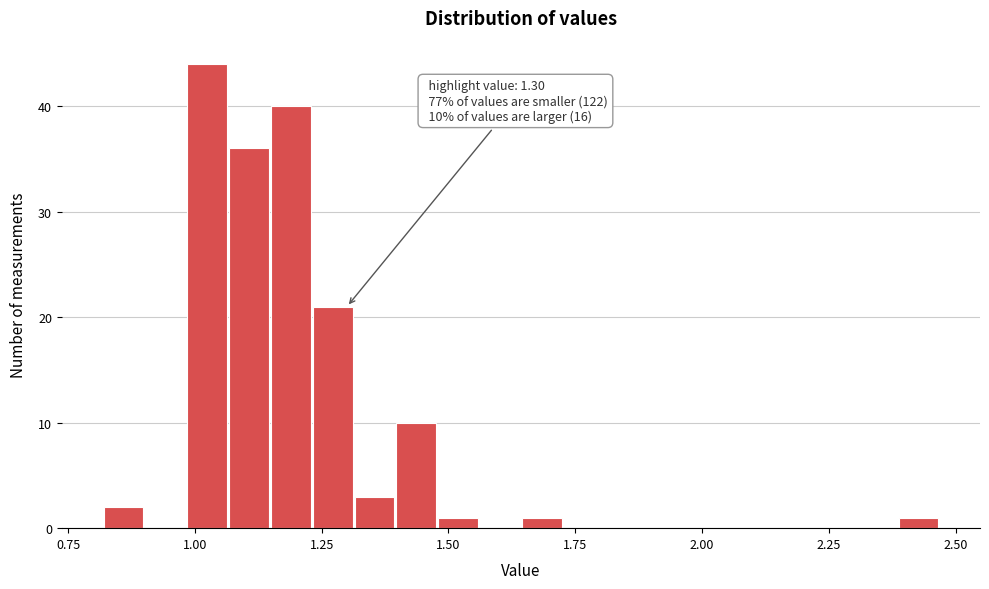

Around what value on the x-axis is the tallest bar? Give the approximate position of its centre, as read against the axis.

1.00